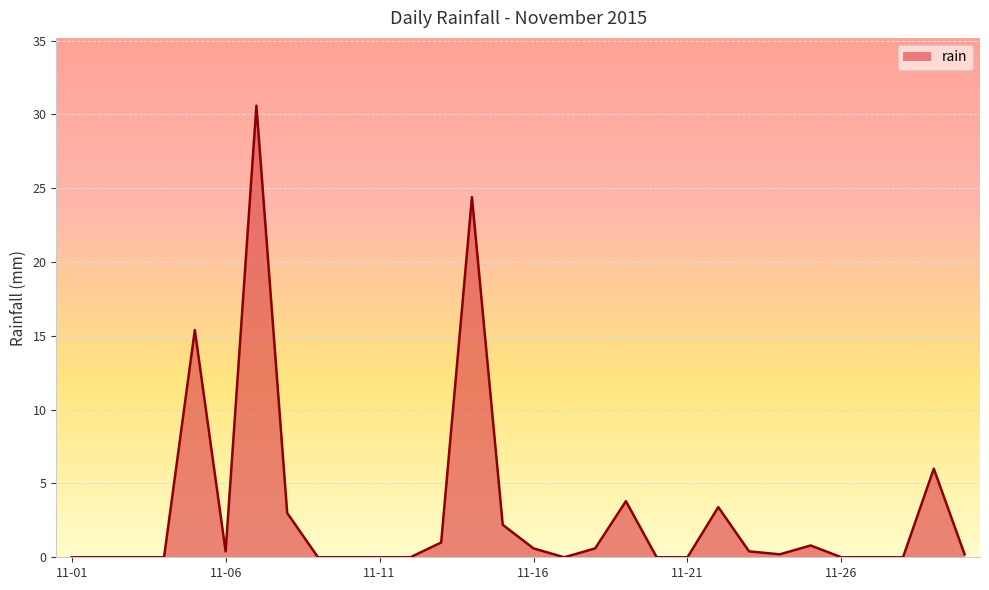

What is the maximum value shown in the chart?

30.6